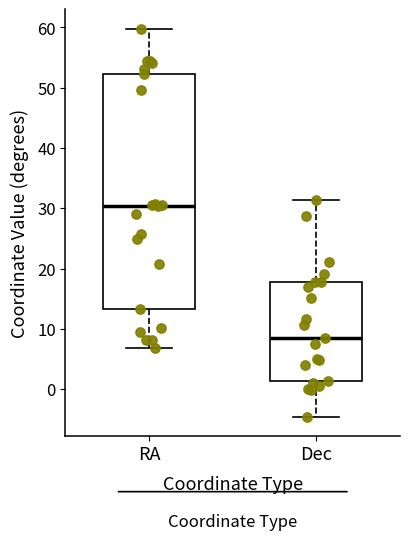

Which box has the lowest median line?

Dec